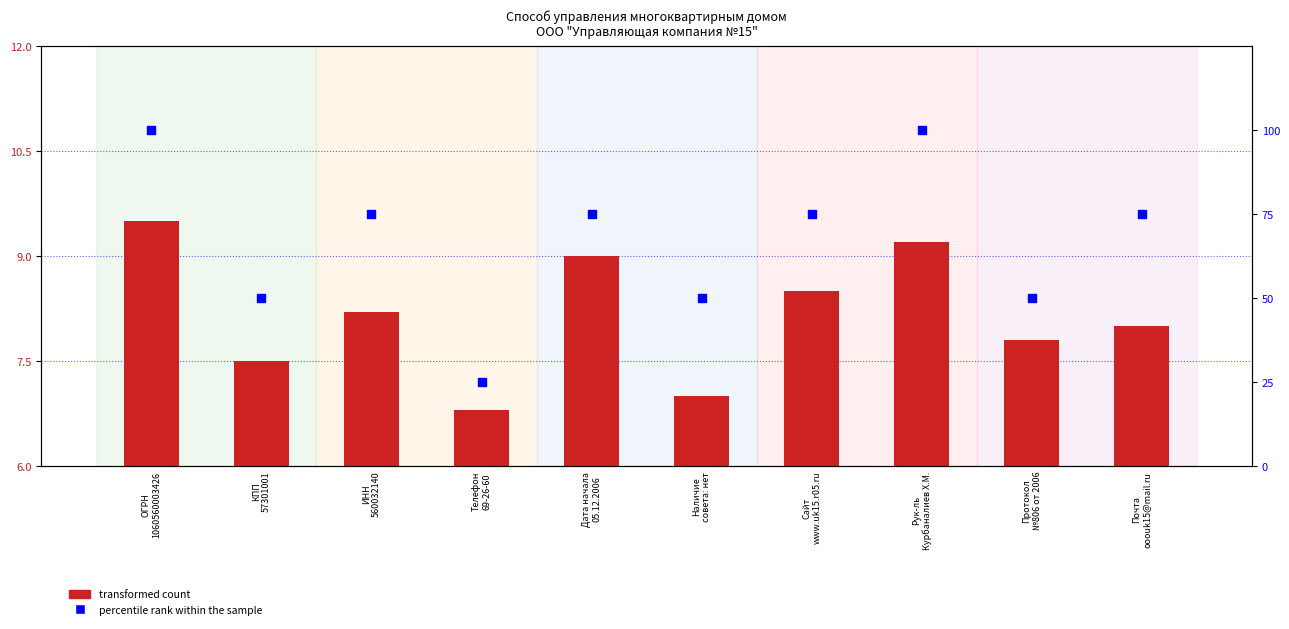

Which series has the largest Y range (max minus min)?

percentile rank within the sample